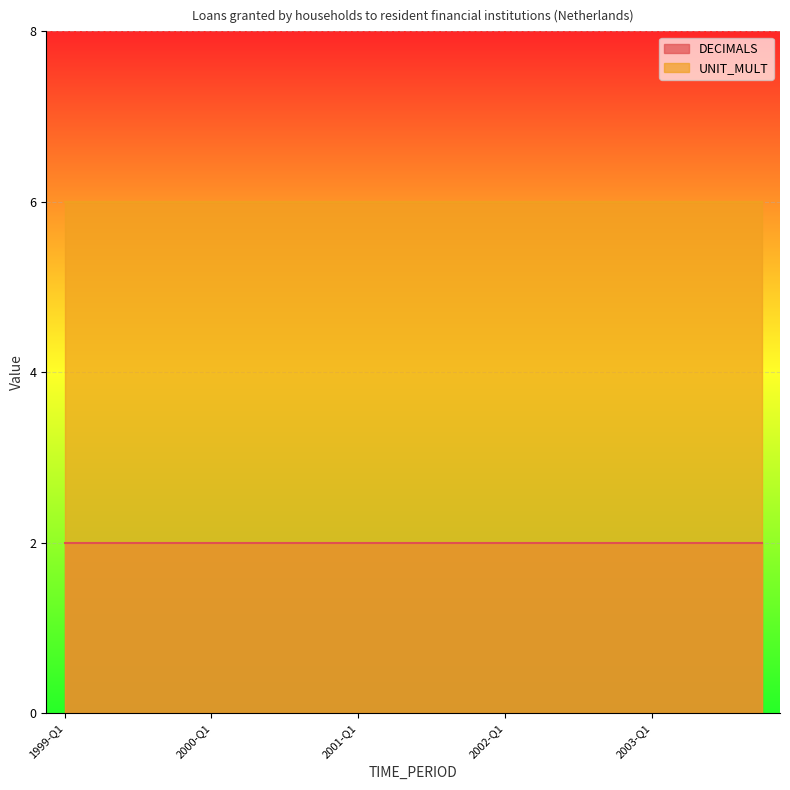

How many lines are shown in the chart?

2